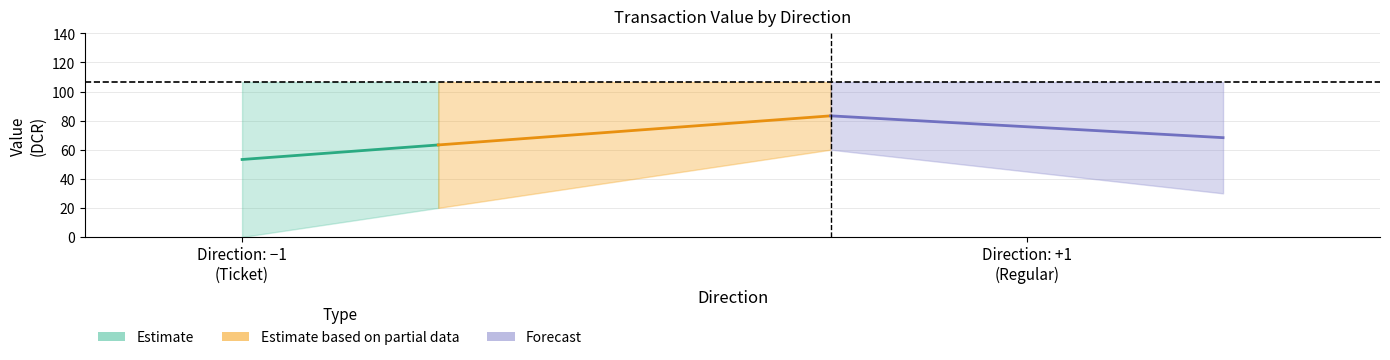

Is this an area chart (filled region under the line)?

No